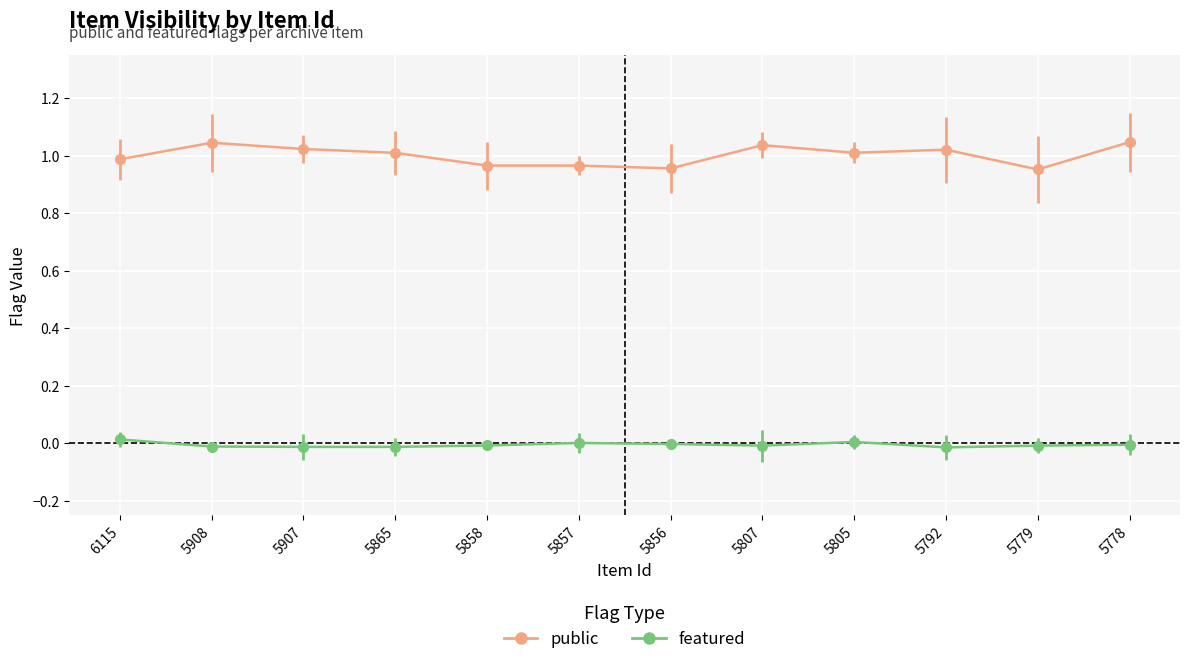

Rank the series by their maximum value, from lowest to highest.

featured, public